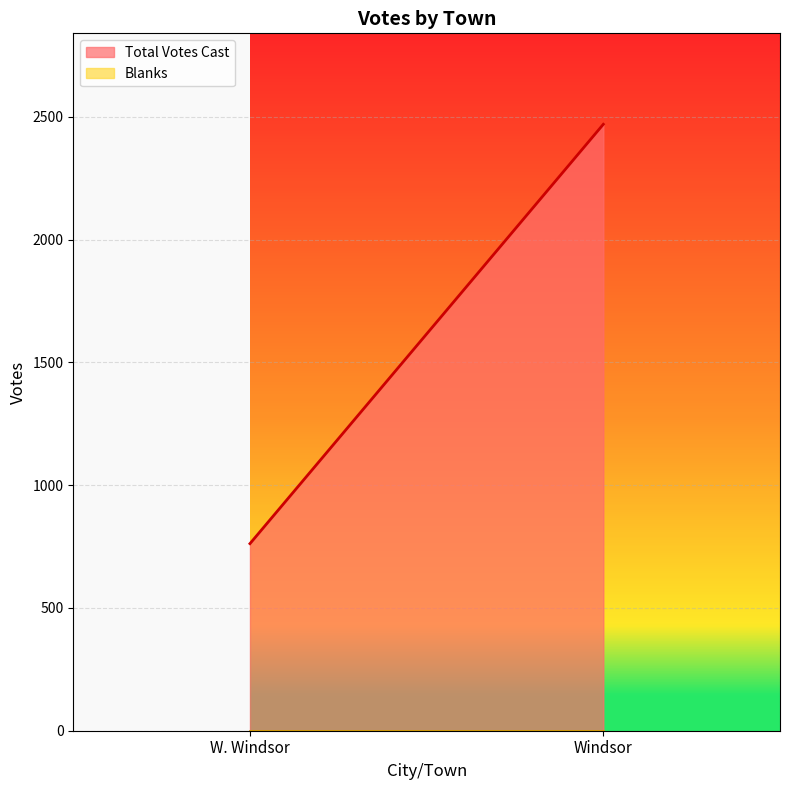

At how many categories does at least one series exceed 1115?

1